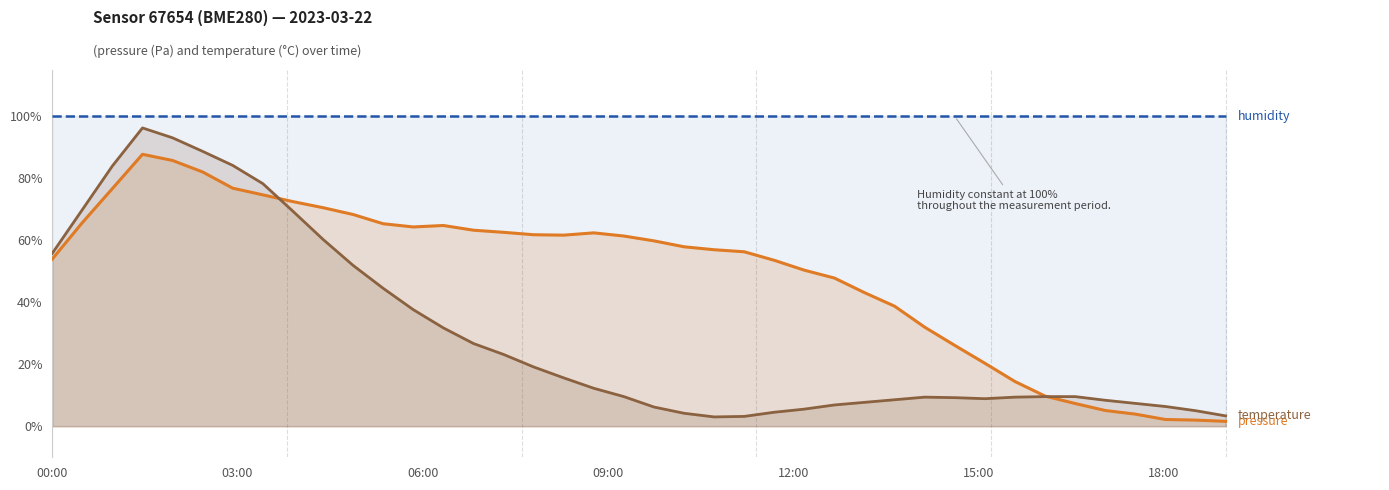

What is the maximum value shown in the chart?

100.0